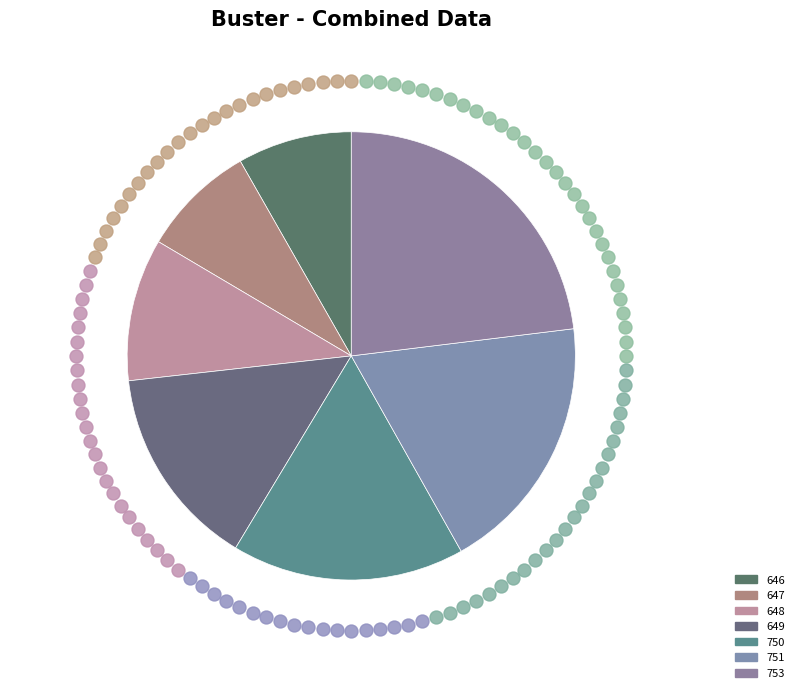

Count the number of slices in the pie.

7